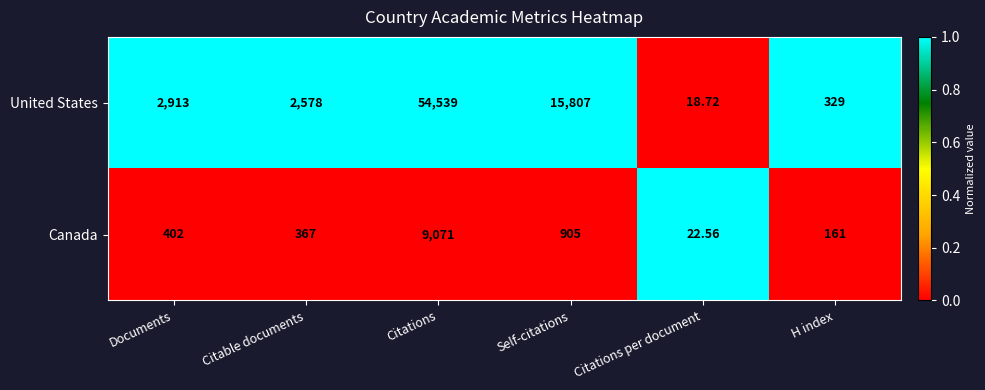

What is the total value across all series at Citations per document?

41.3